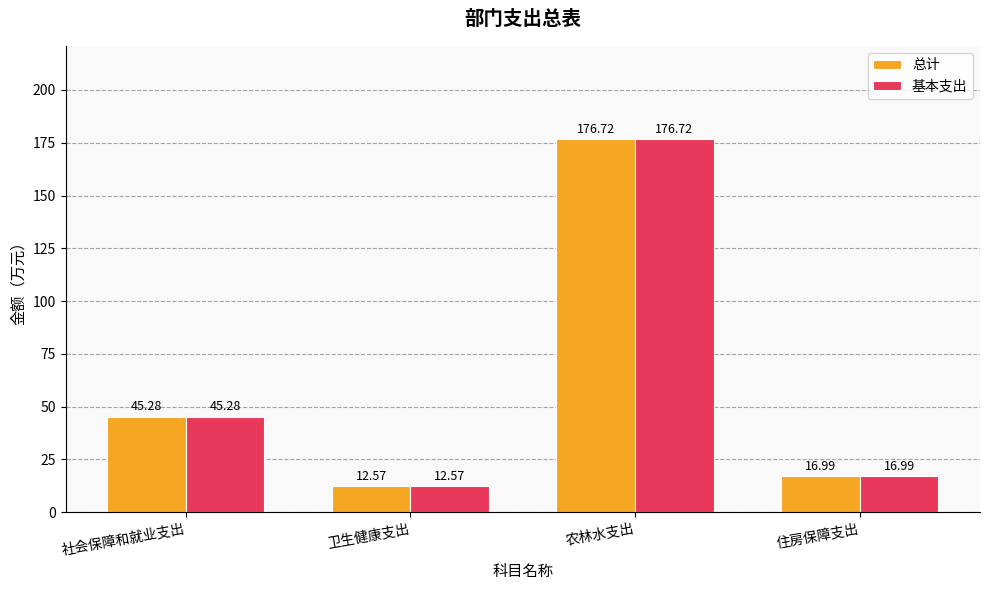

At how many categories does at least one series exceed 52?

1